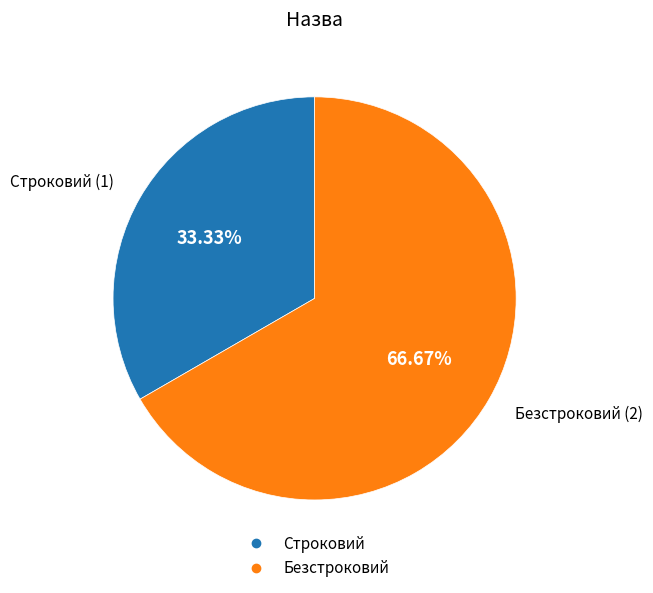

Does Строковий account for over 50% of the chart?

No